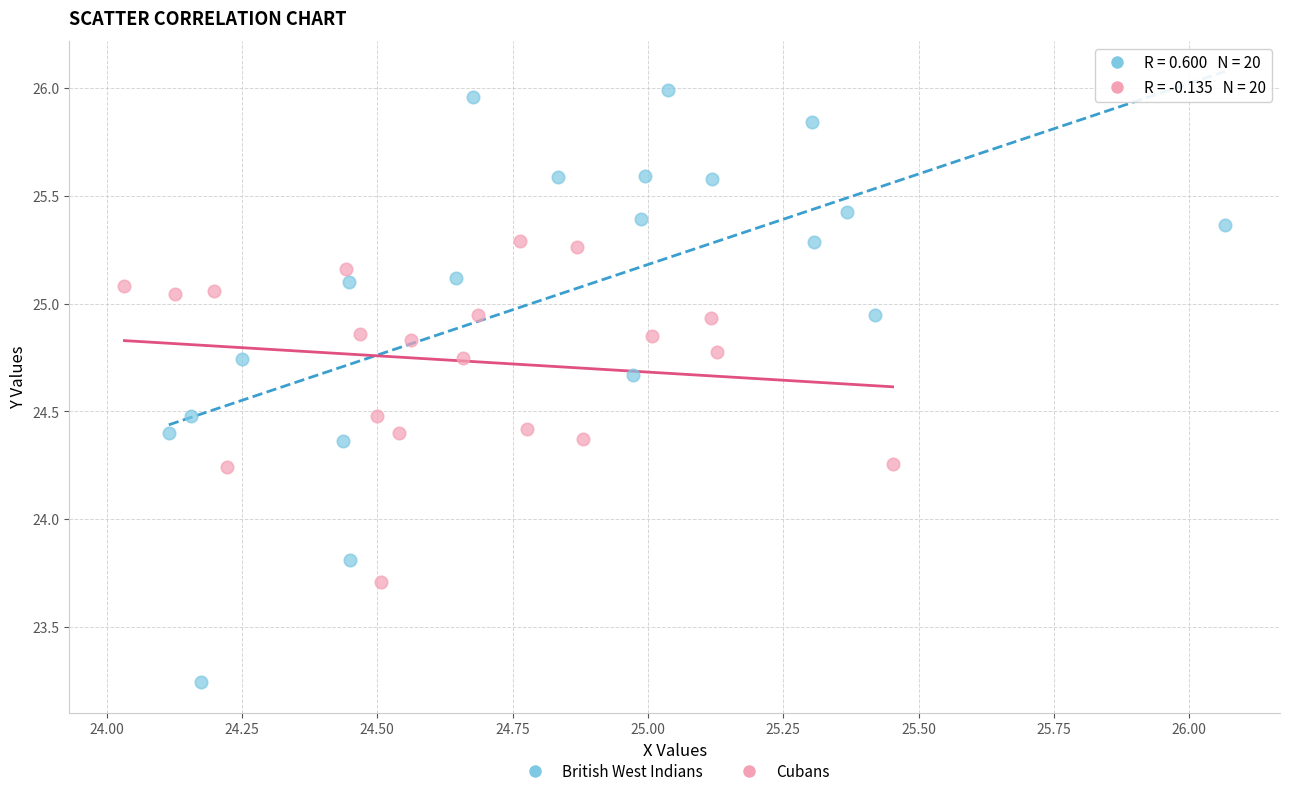

Which series has the widest spread of Y values?

British West Indians